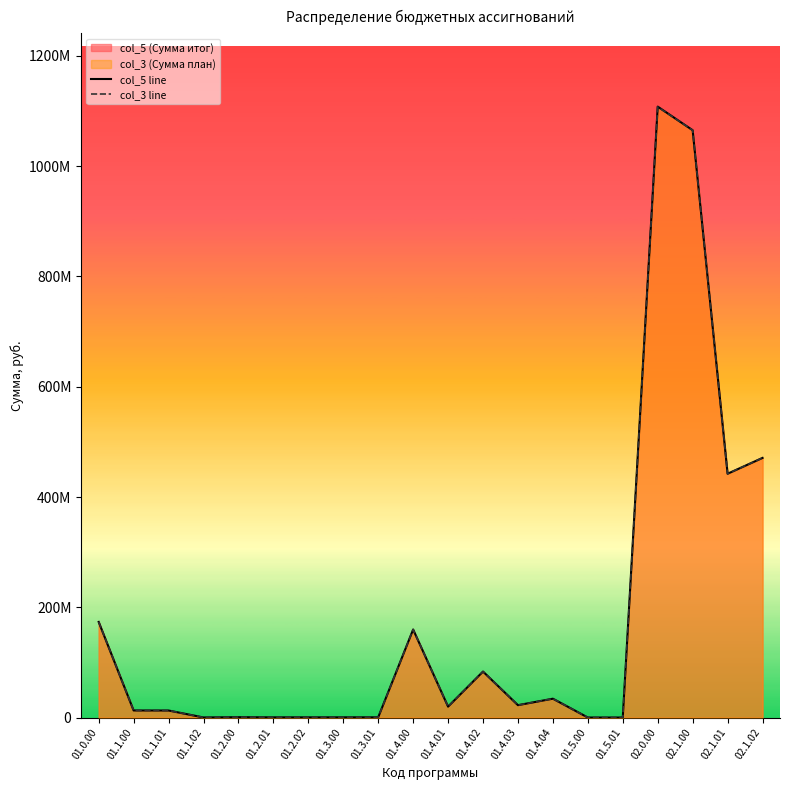

How many lines are shown in the chart?

2